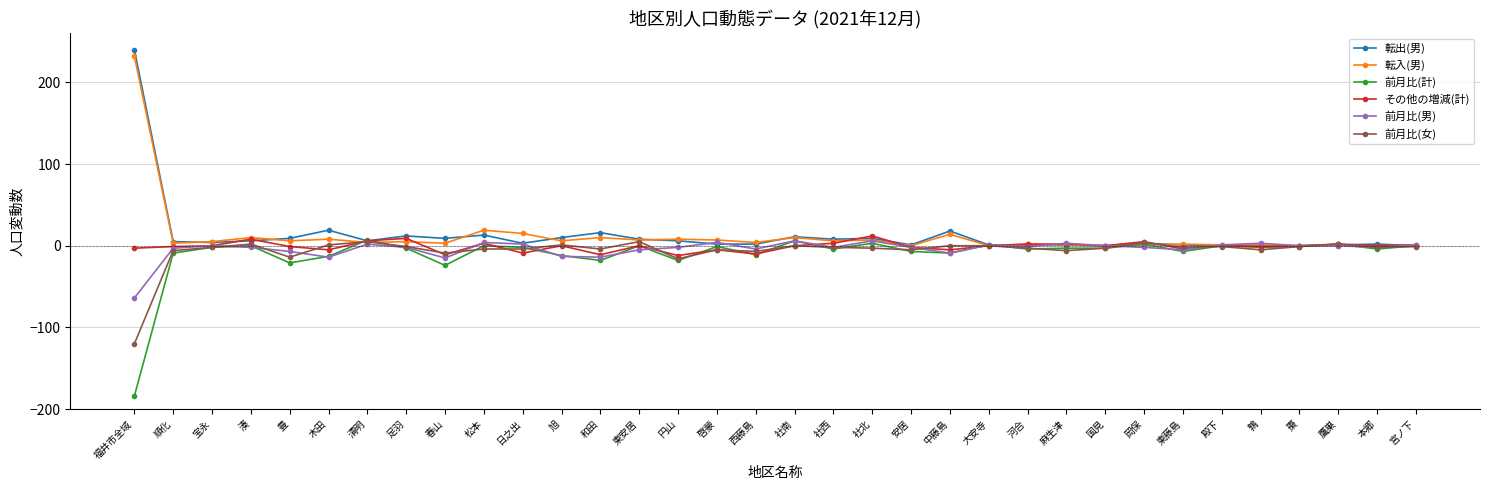

What is the sum of the その他の増減(計) values at 円山 and 清明?

-6